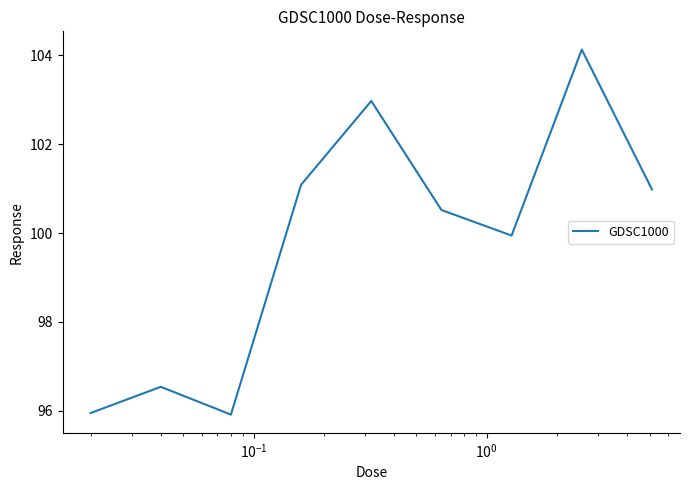

What is the maximum value shown in the chart?

104.1